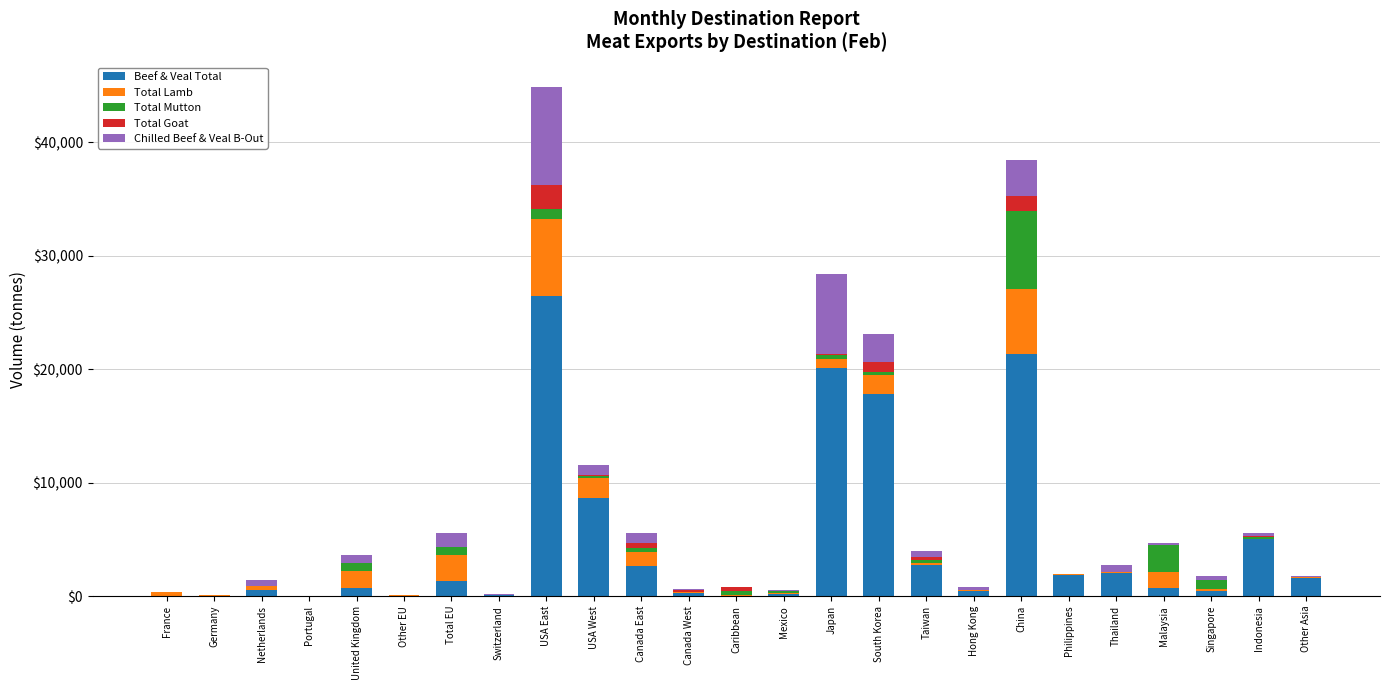

The Beef & Veal Total series shows 2641.5 at Canada East. True or false?

True